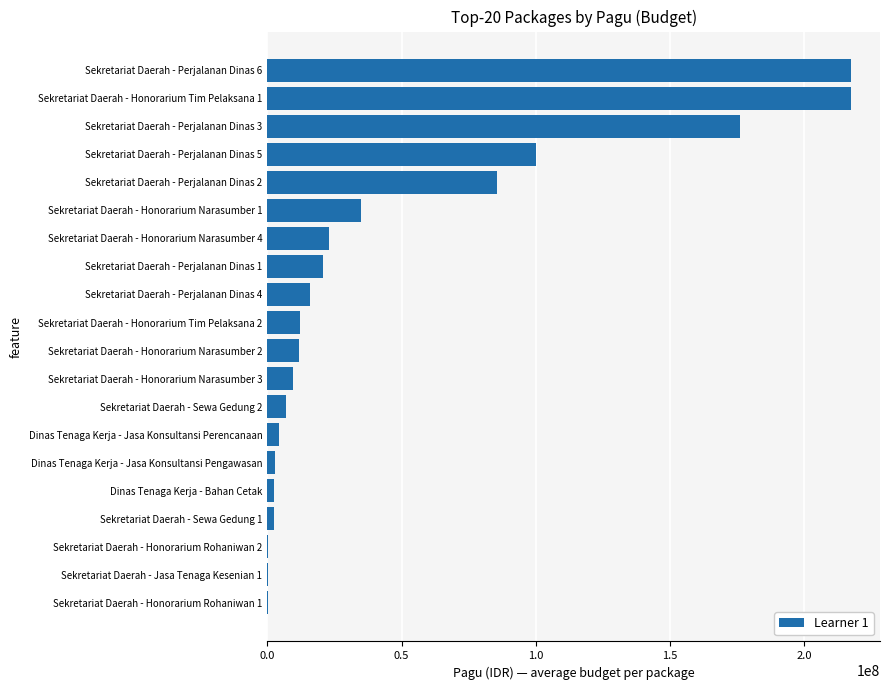

What is the sum of all values?

944283826